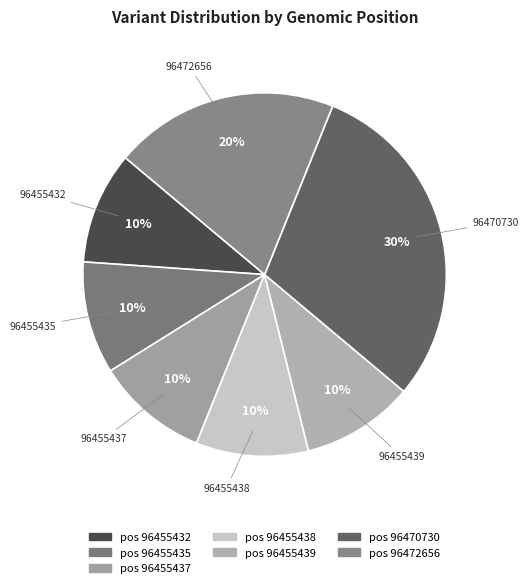

To the nearest percent, what is the difference between the largest and smallest slice percentages?

20%